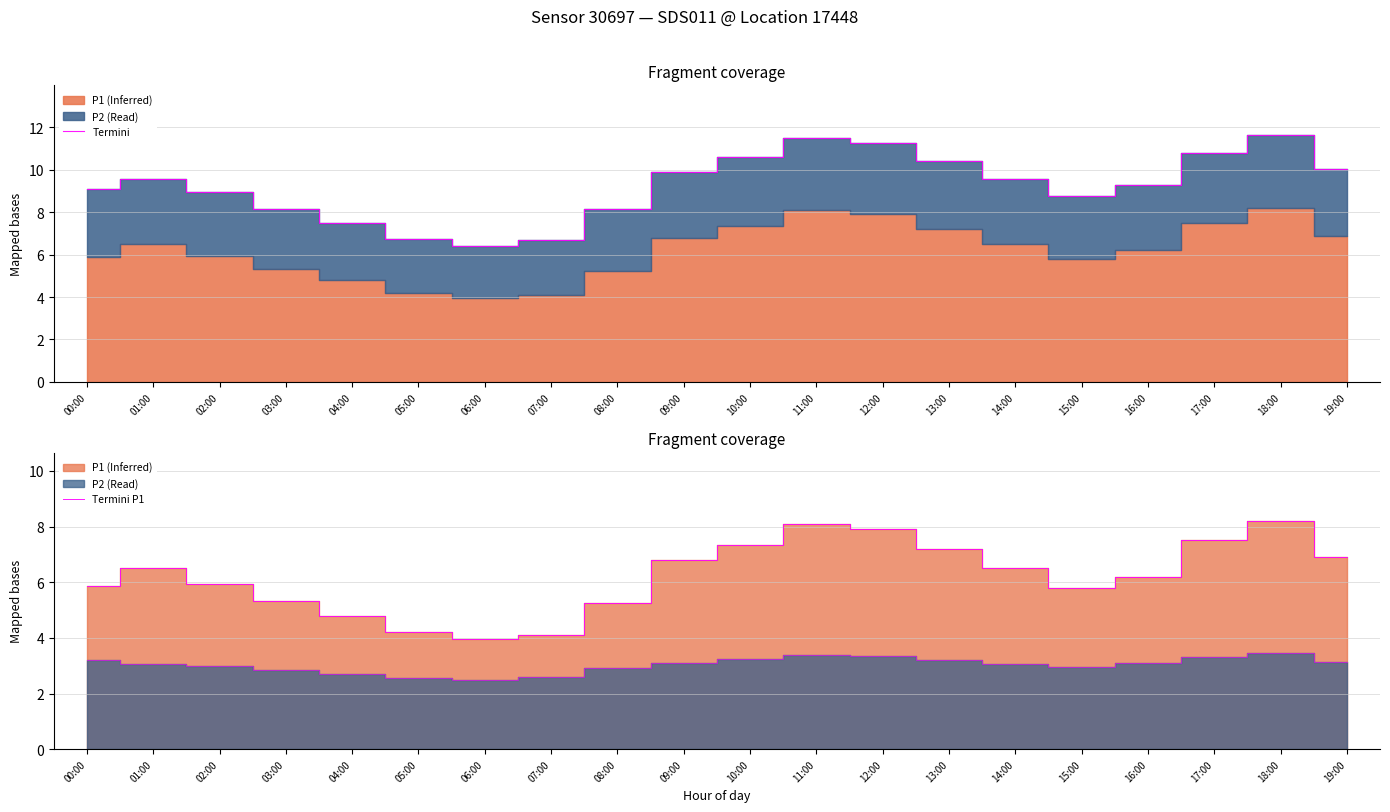

What is the difference between the highest and lowest values at 03:00?

2.8